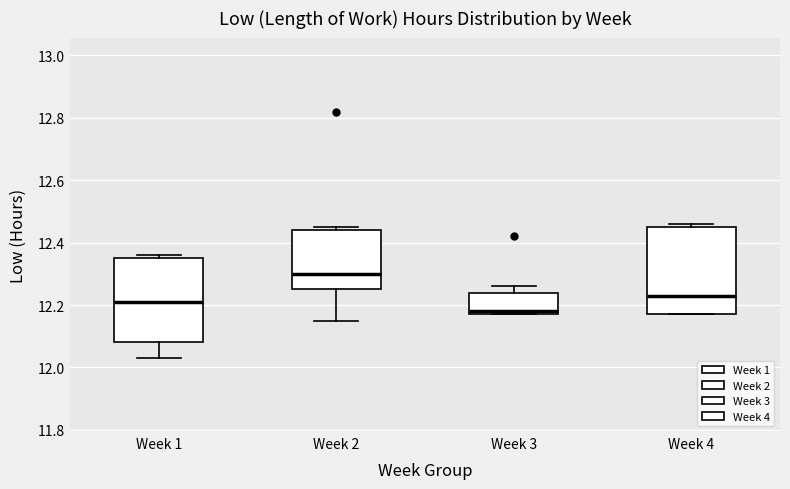

Where is the lower edge of the box for Week 3 on the y-axis? The values are not printed on the chart, so give them approximately, as read against the axis.

12.18